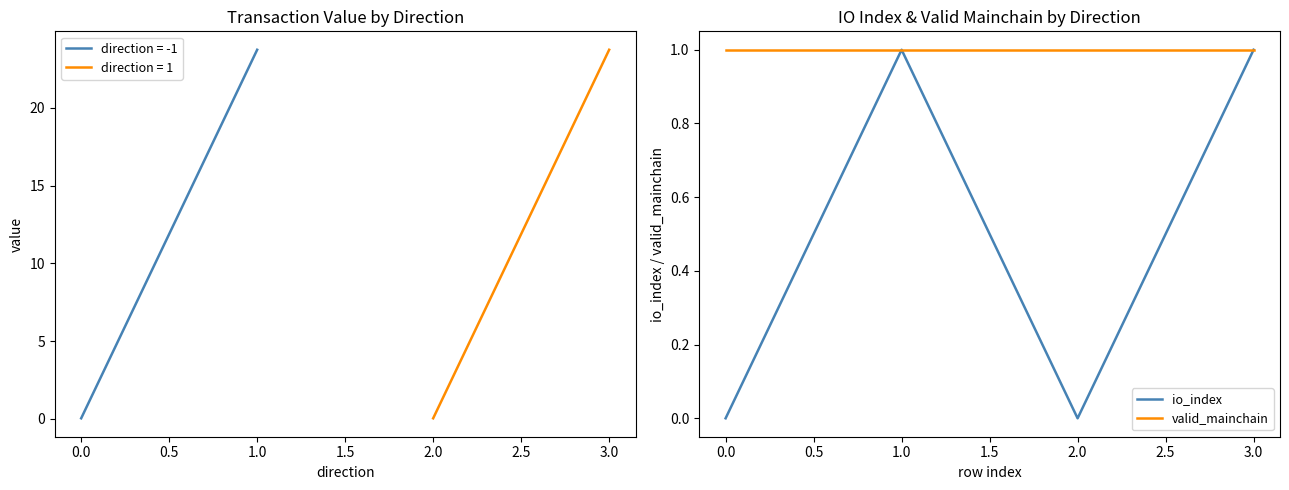

At 2.0, list the series in order from smallest to largest.

io_index, valid_mainchain